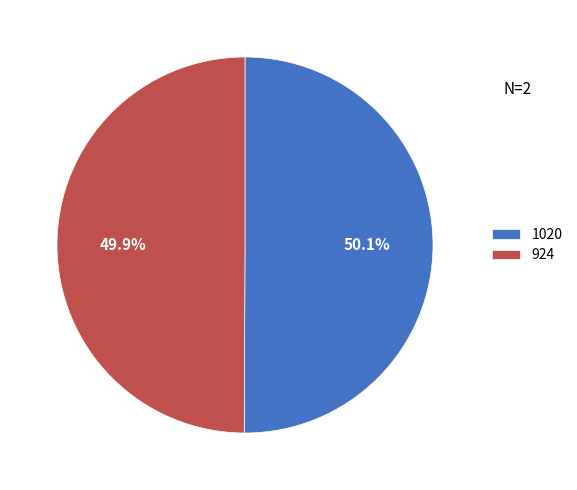

What is the ratio of the value at 924 to the value at 1020?

1.0